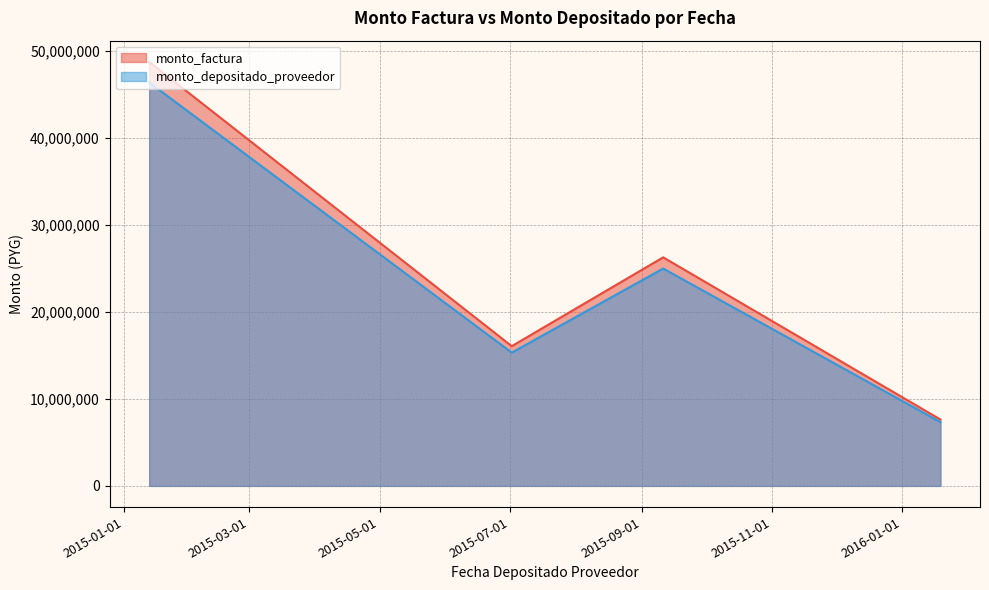

Which series has the largest range (max minus min)?

monto_factura